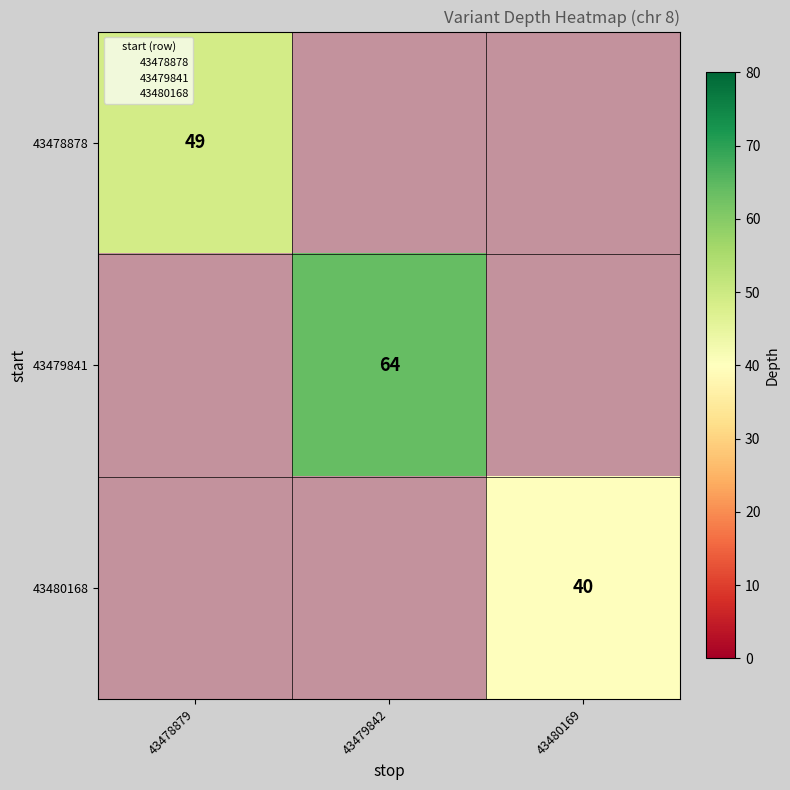

What is the greatest value displayed?

64